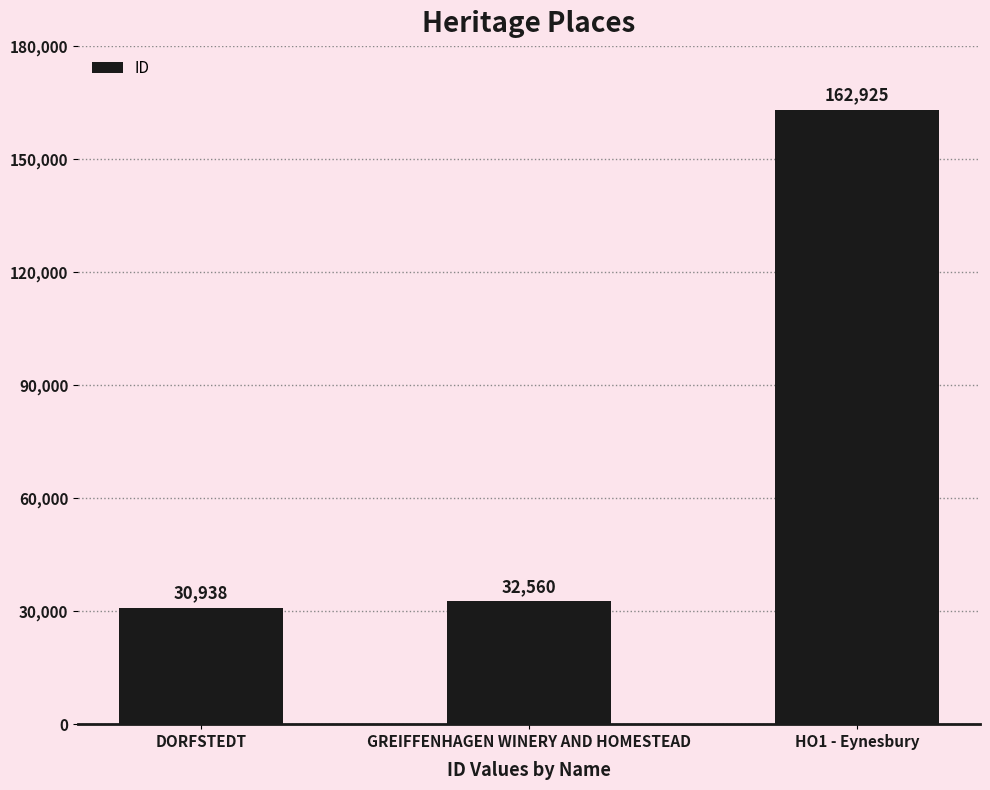

List the labels in order of value, largest first.

HO1 - Eynesbury, GREIFFENHAGEN WINERY AND HOMESTEAD, DORFSTEDT